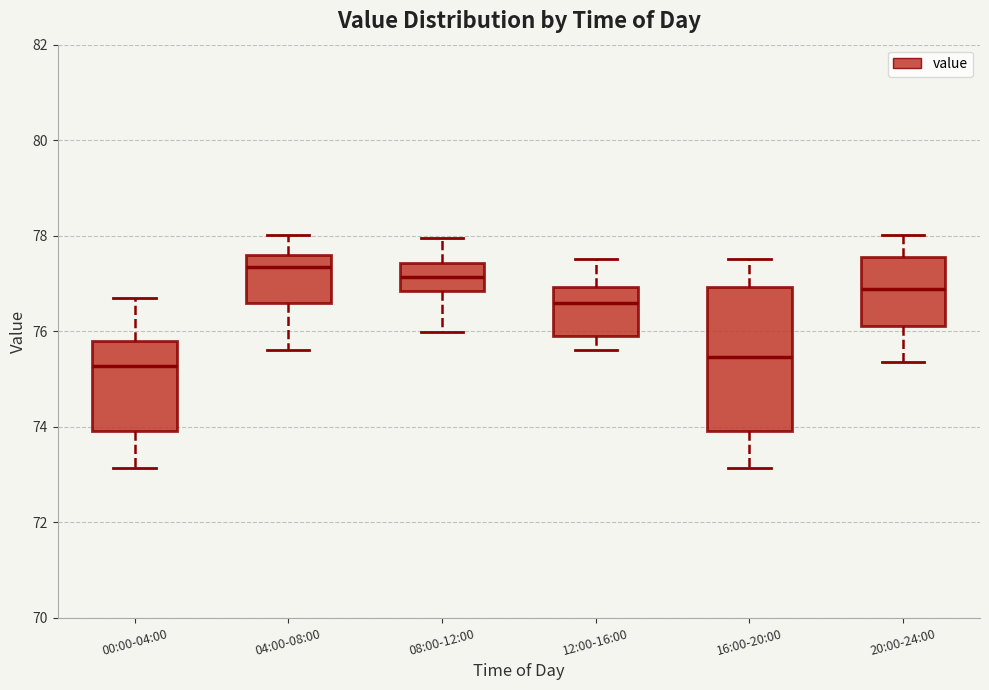

Comparing the boxes themselves (not the whiskers), which one is the tallest?

16:00-20:00